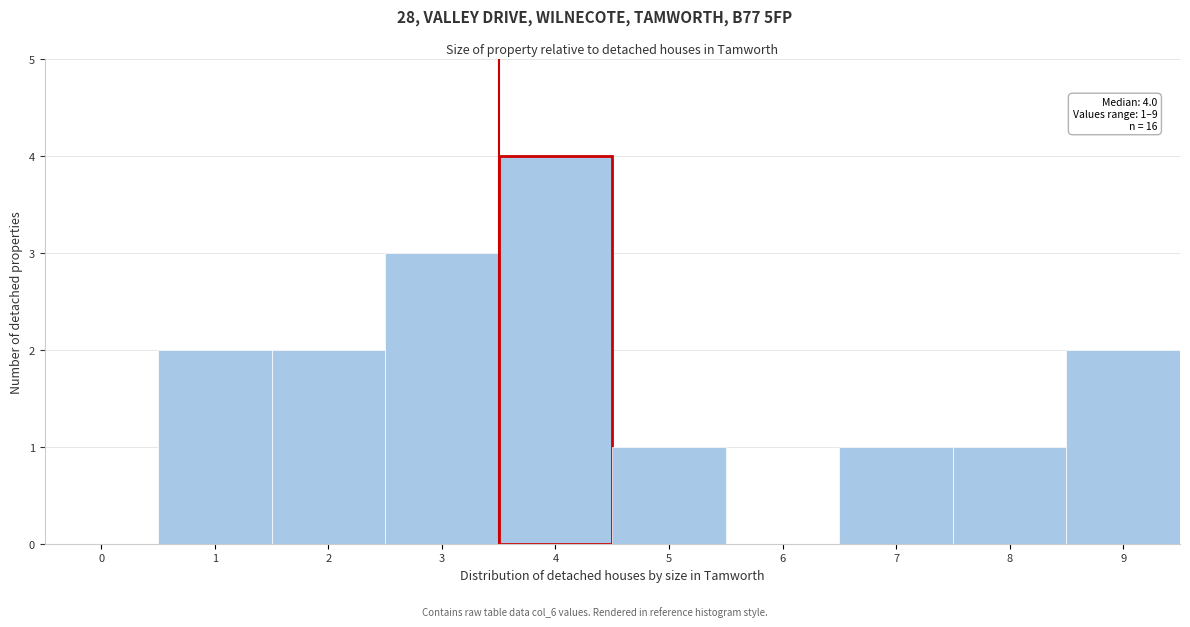

Reading left to right, extract all data points from this chart.

0=0	1=2	2=2	3=3	4=4	5=1	6=0	7=1	8=1	9=2